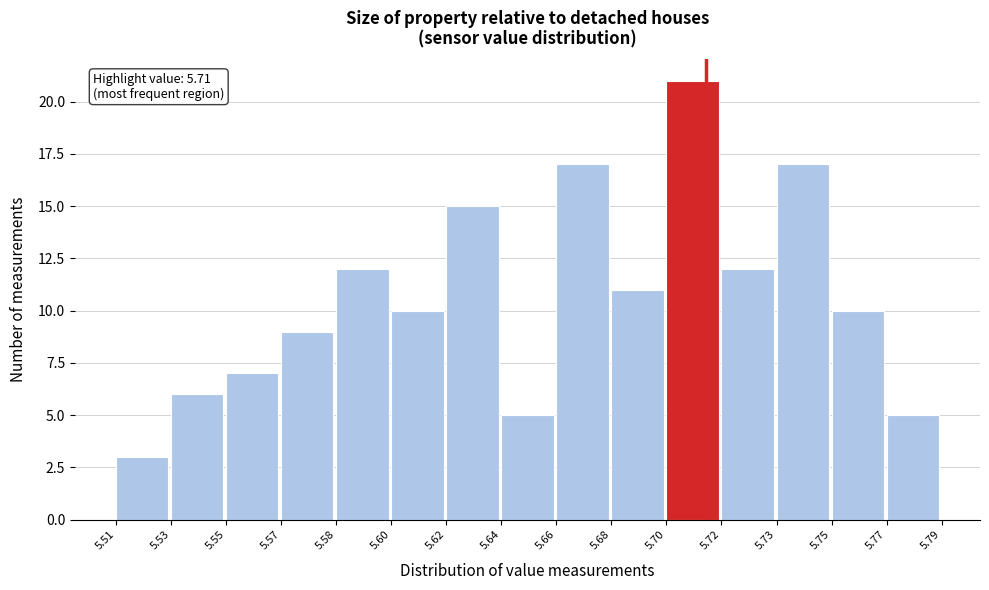

Reading right to left, extract all data points from this chart.

5.77=5	5.75=10	5.73=17	5.72=12	5.70=21	5.68=11	5.66=17	5.64=5	5.62=15	5.60=10	5.58=12	5.57=9	5.55=7	5.53=6	5.51=3